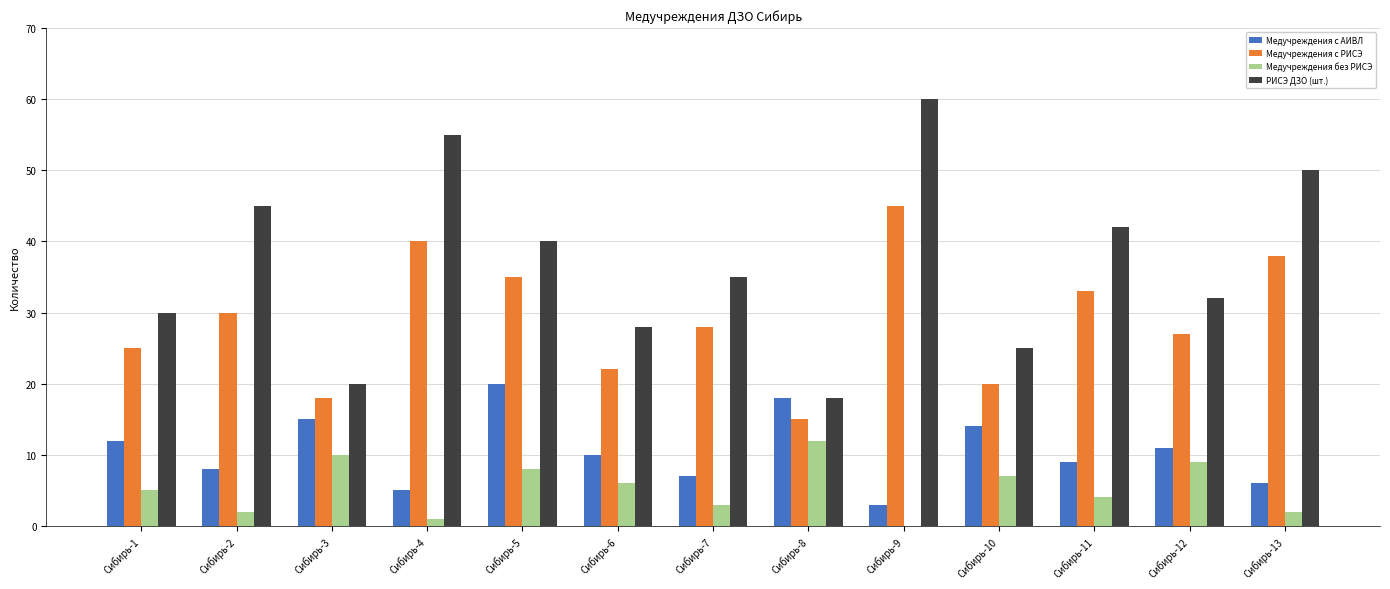

What is the sum of the Медучреждения с АИВЛ values at Сибирь-7 and Сибирь-8?

25